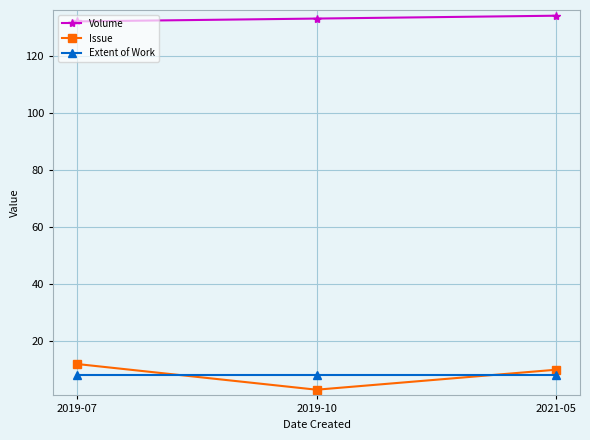

What is the spread (max minus min) of values at 2019-07?

124